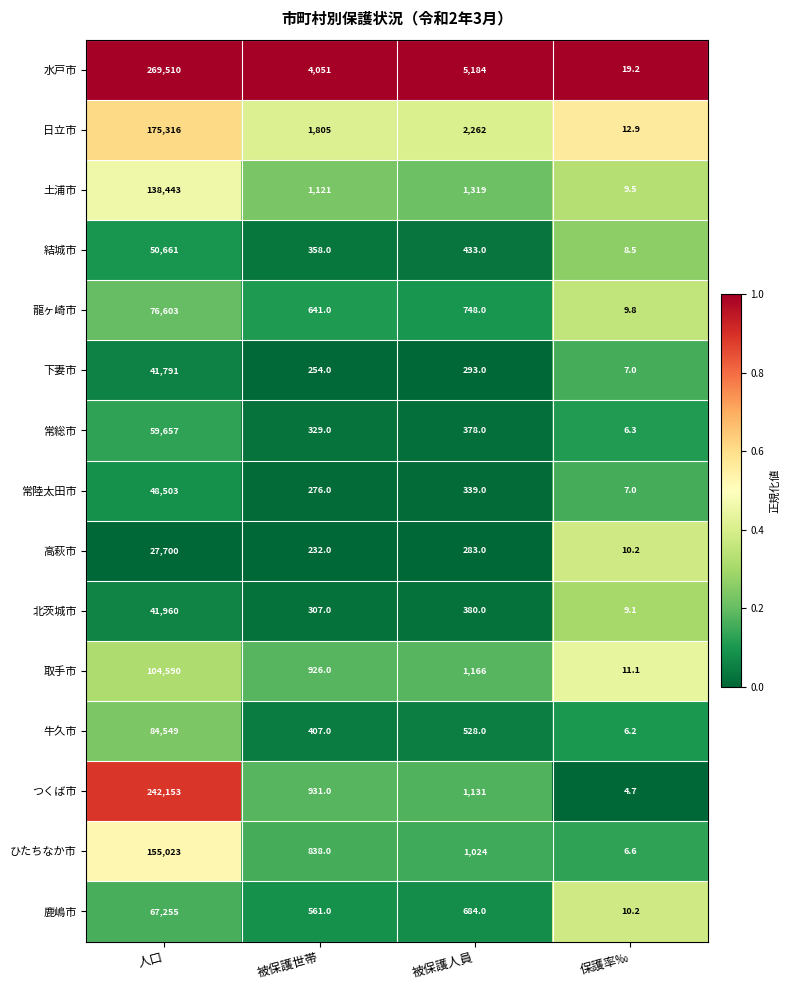

Which series has the largest total across all categories?

水戸市